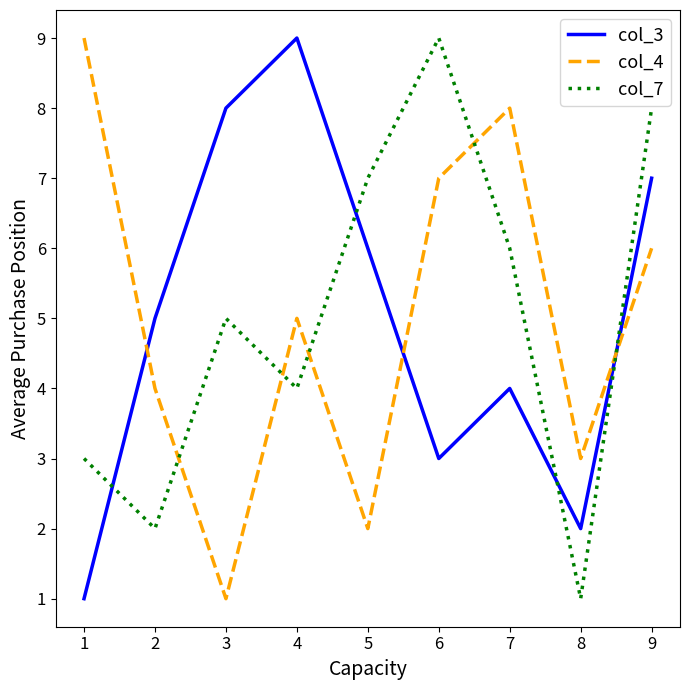

List the labels in order of col_4 value, smallest first.

3, 5, 8, 2, 4, 9, 6, 7, 1